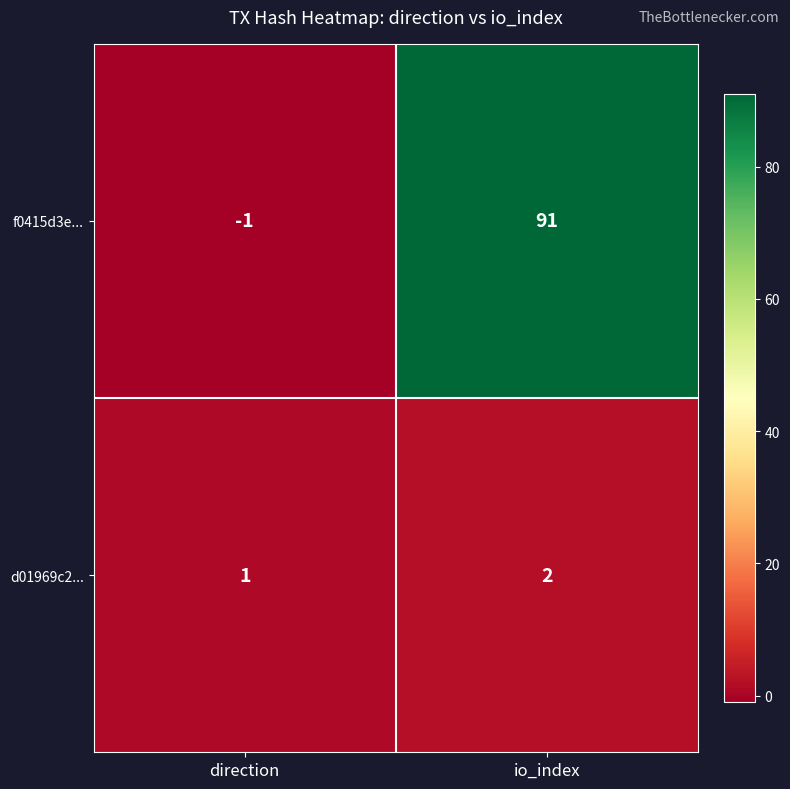

How many data points in f0415d3e... are less than 91?

1